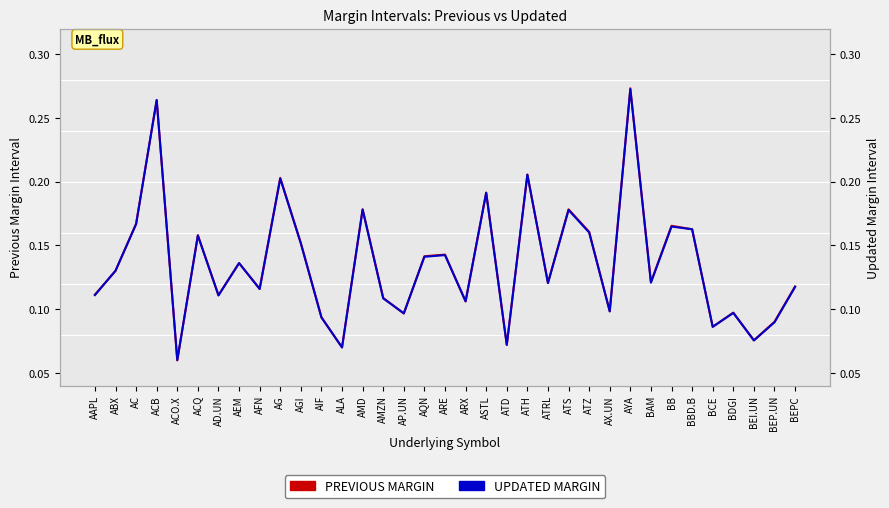

Is it true that PREVIOUS MARGIN equals 0.2 at AGI?

True